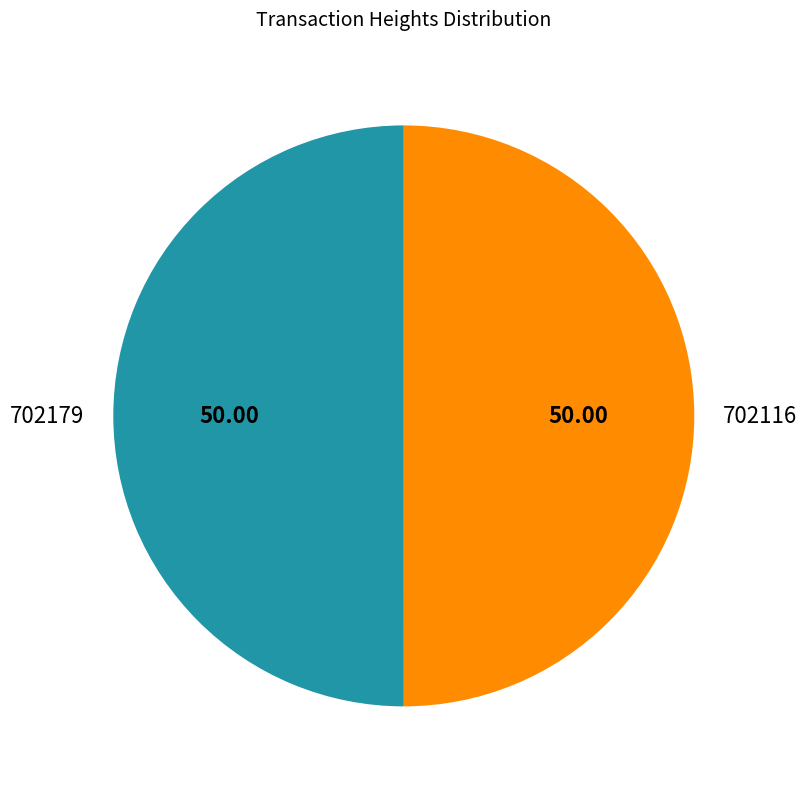

Approximately how many times larger is the value at 702116 compared to 702179?

1.0